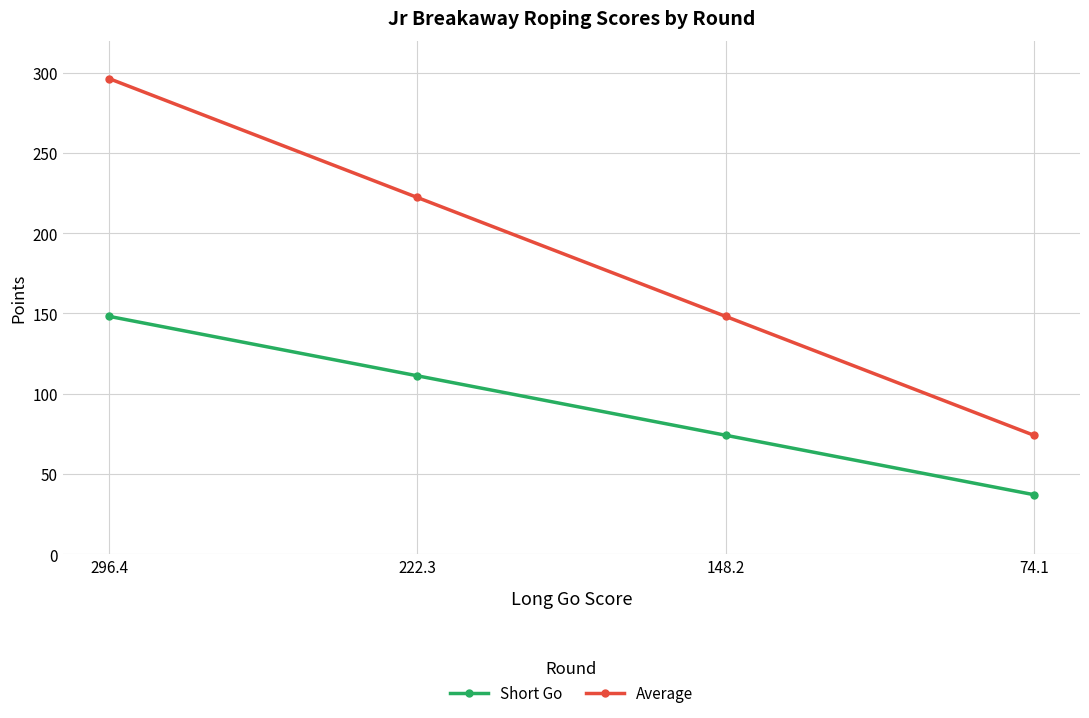

What position from the left is 74.1?

4